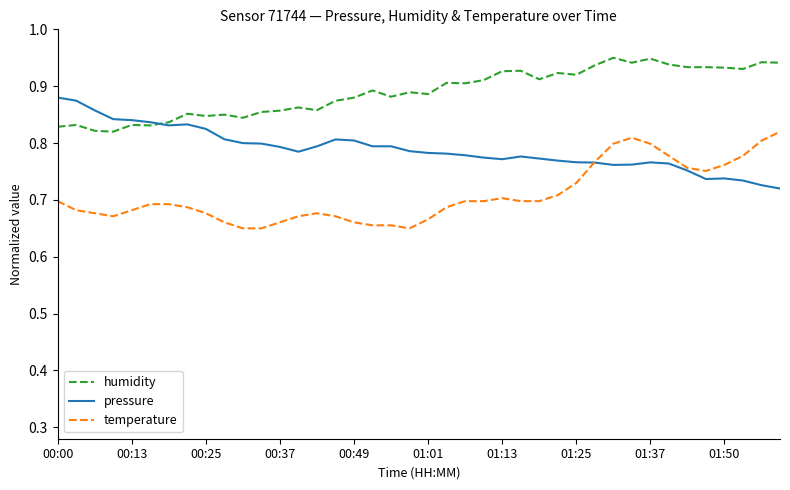

List the series in order of their peak value, highest first.

humidity, pressure, temperature